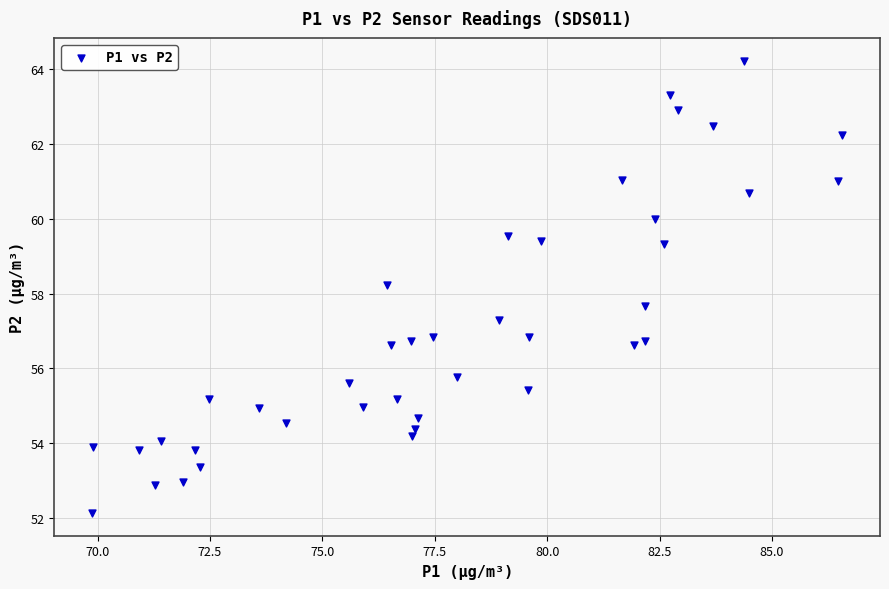

What is the range of Y values (max minus min)?

12.1